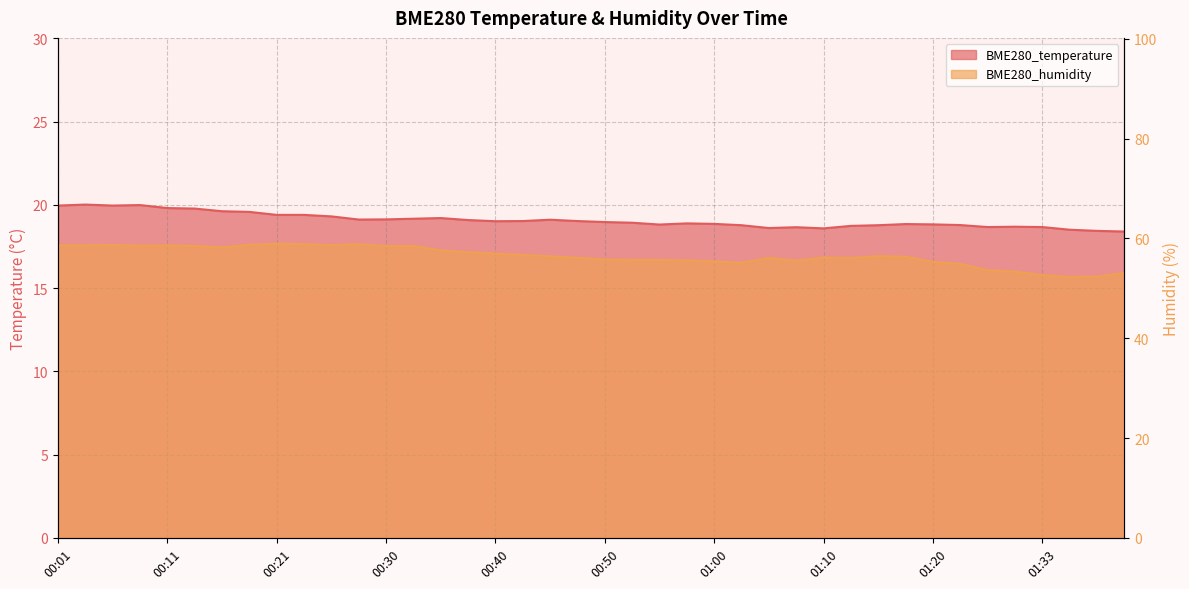

What is the approximate value of BME280_temperature at 00:53?

18.9